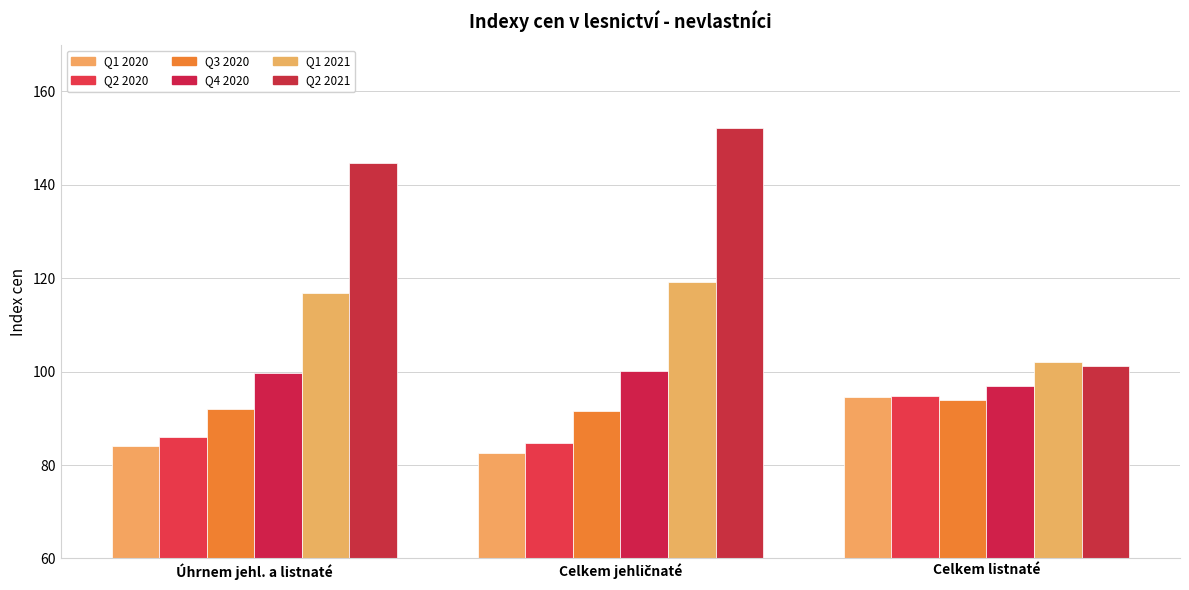

Is it true that Q2 2020 equals 84.7 at Celkem jehličnaté?

True